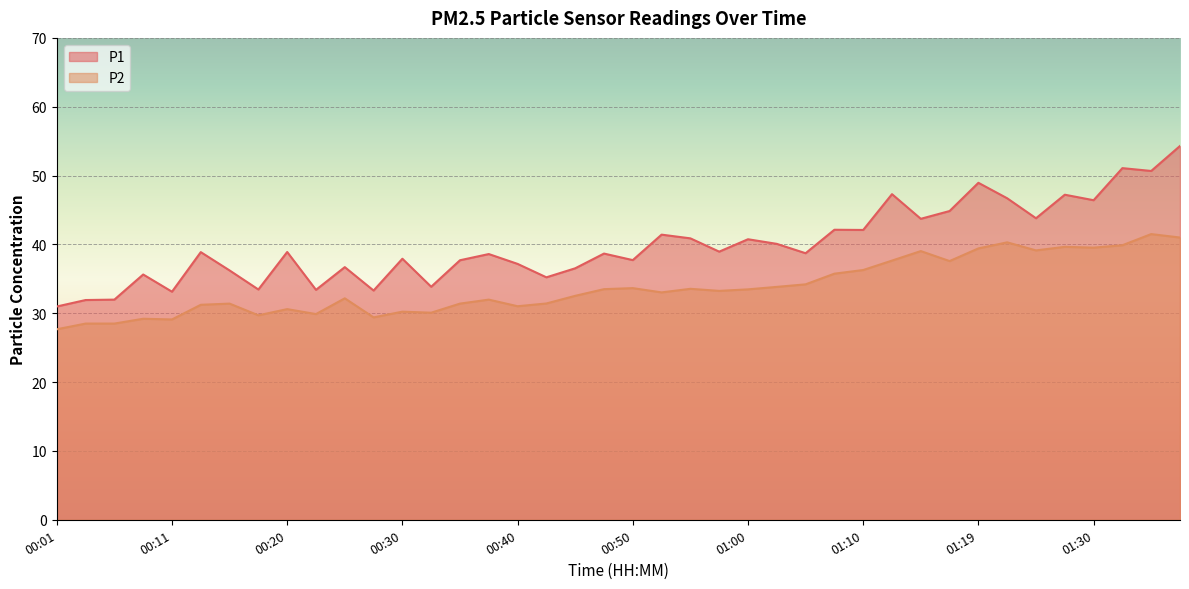

List the series in order of their overall mean, highest first.

P1, P2